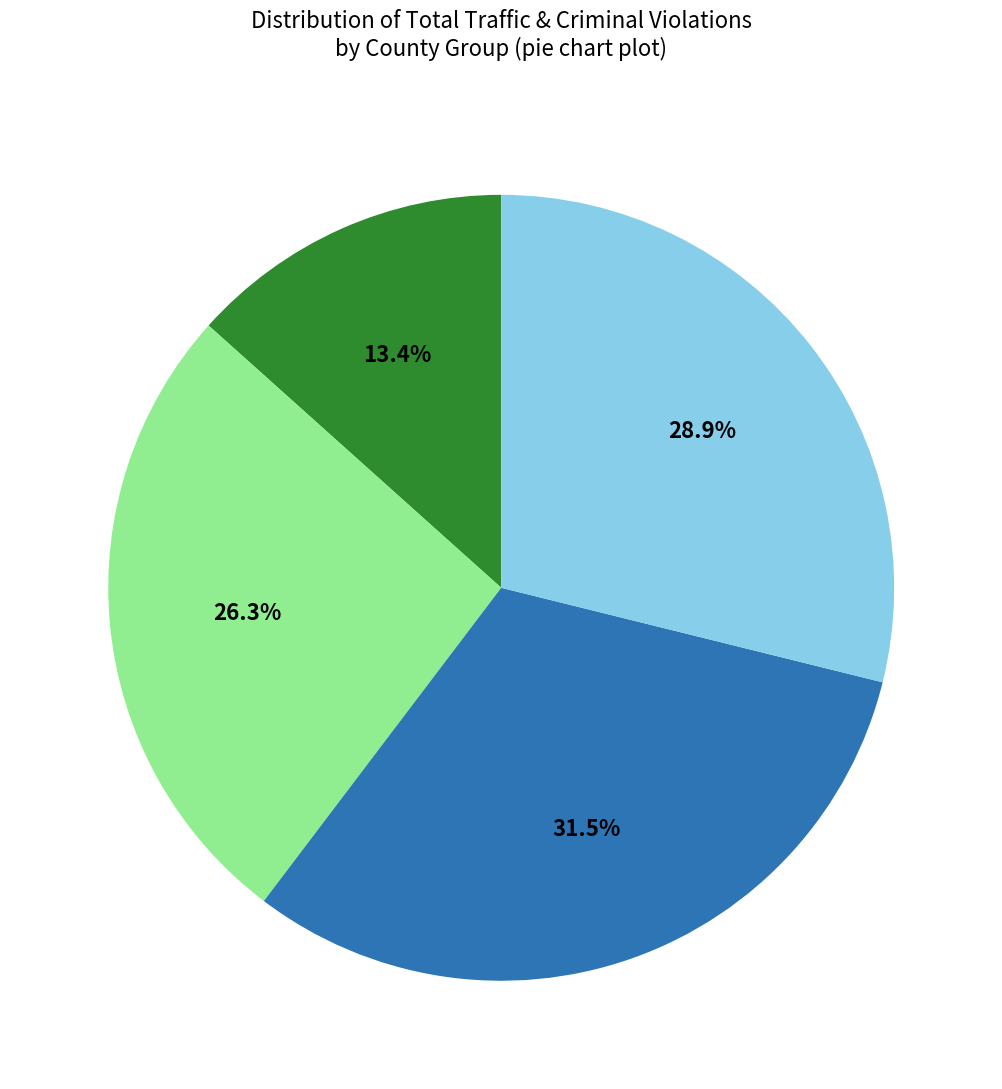

Is there a majority slice in this chart?

No